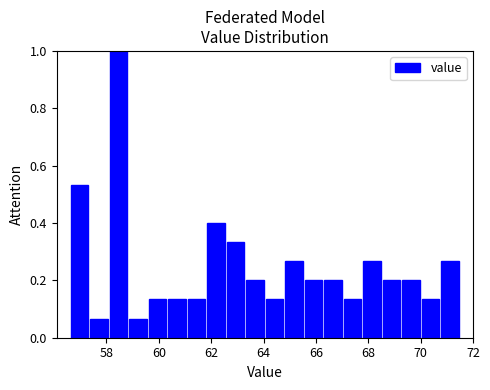

Read against the x-axis, roughly where is the centre of the tallest bar?

58.4